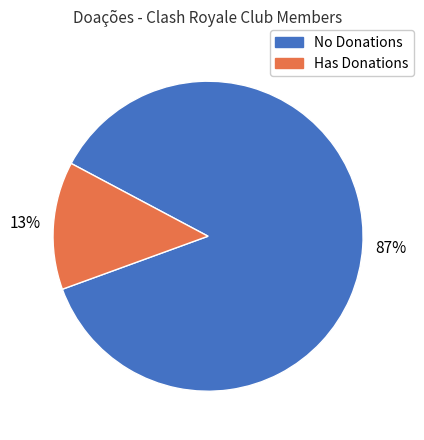

Does any single category account for the majority?

Yes